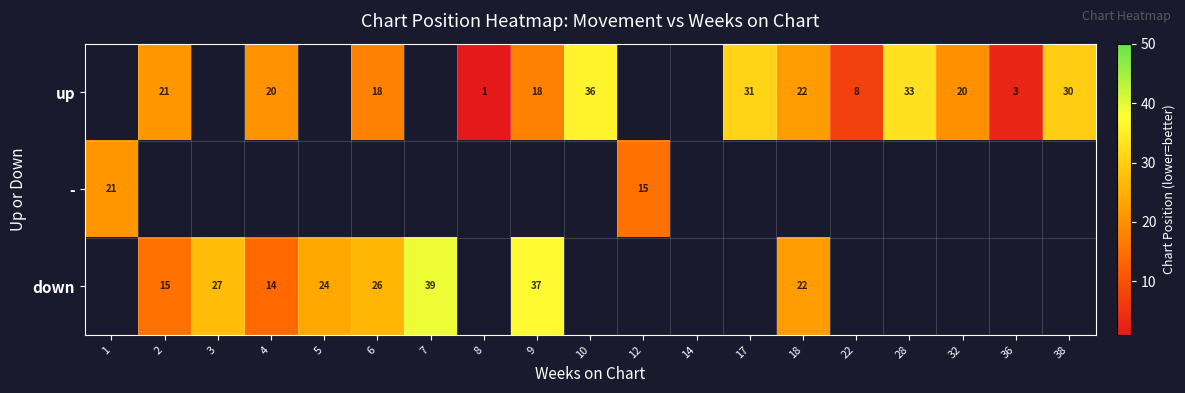

Is it true that up equals 4 at 22?

False